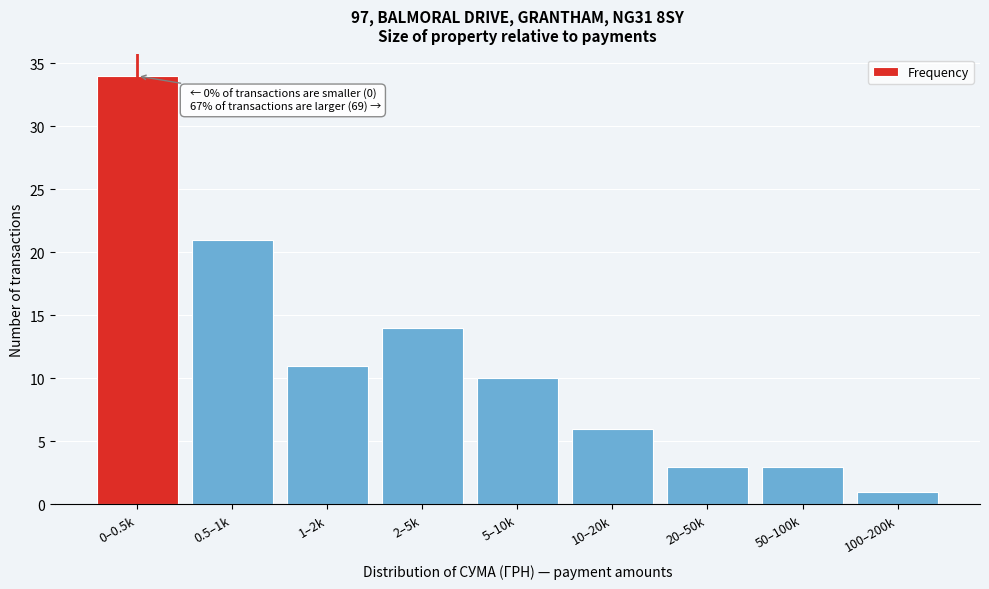

Reading left to right, extract all data points from this chart.

34	21	11	14	10	6	3	3	1